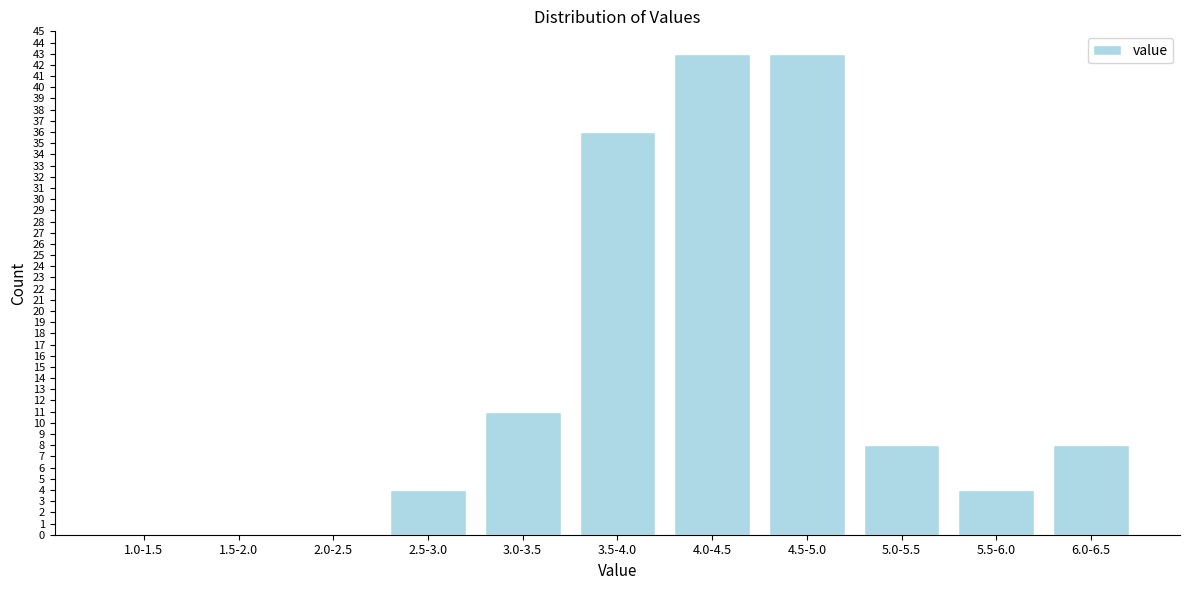

Reading right to left, list all the values displayed in this chart.

6.0-6.5=8	5.5-6.0=4	5.0-5.5=8	4.5-5.0=43	4.0-4.5=43	3.5-4.0=36	3.0-3.5=11	2.5-3.0=4	2.0-2.5=0	1.5-2.0=0	1.0-1.5=0